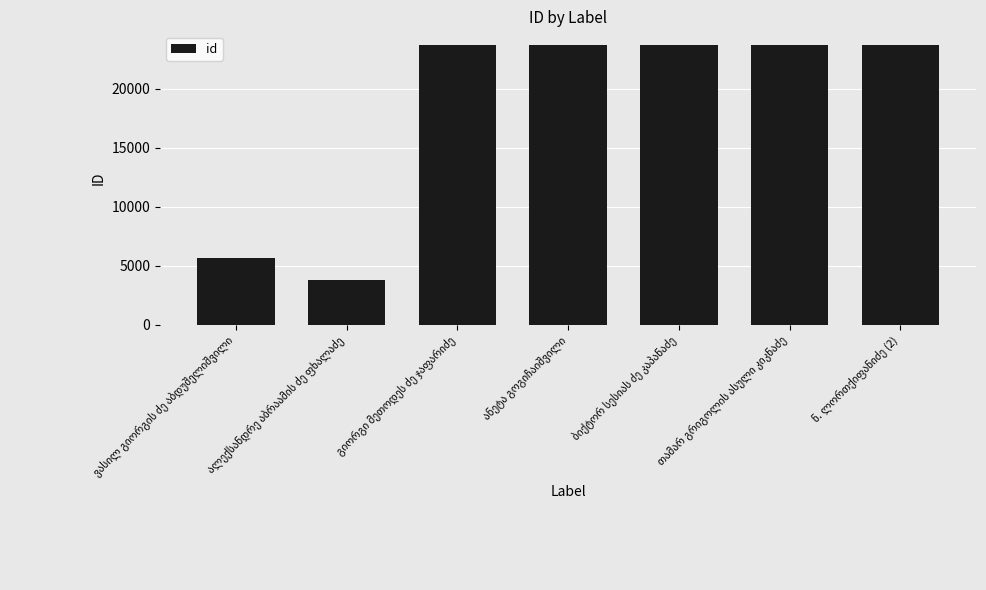

What is the smallest value displayed?

3790